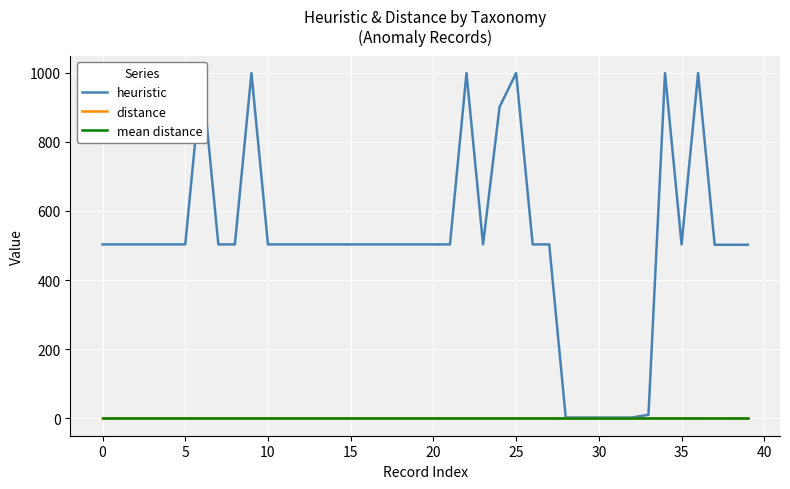

What is the value of the heuristic point at the 37th from the left?

999.0